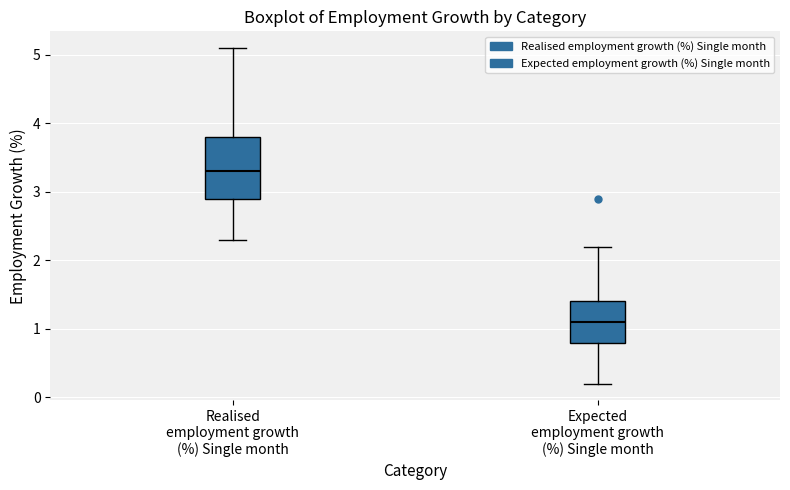

Which box has the lowest median line?

Expected employment growth (%) Single month